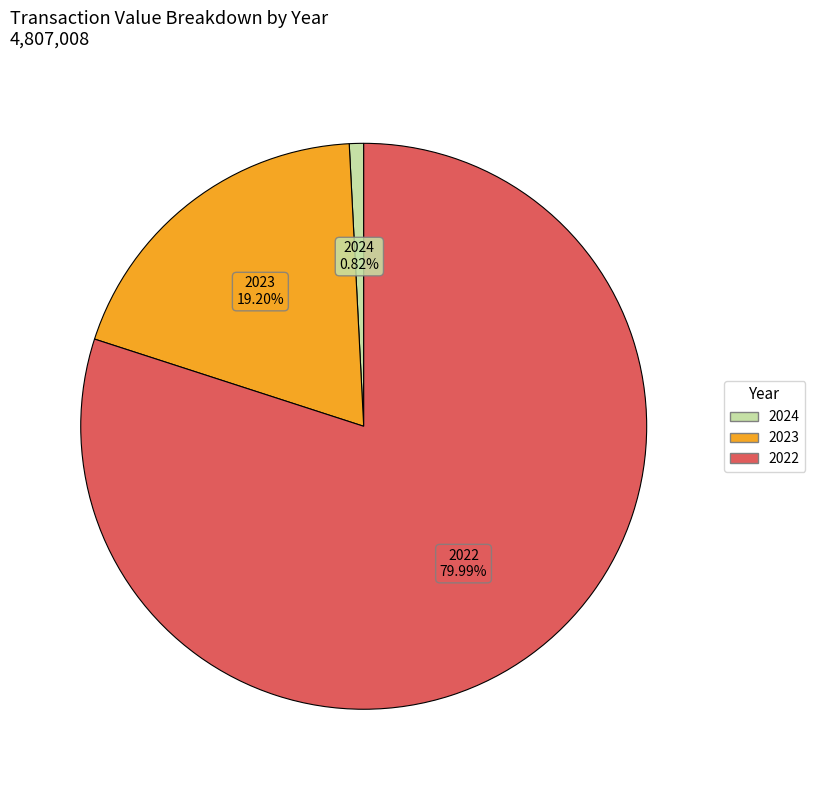

How many slices are in this pie chart?

3